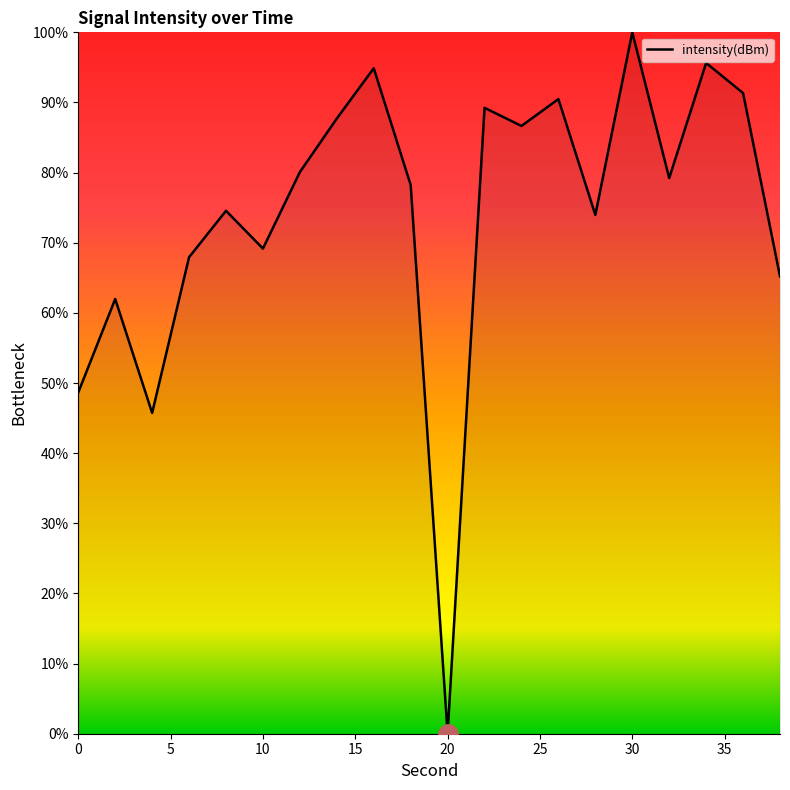

What is the difference between the maximum and minimum values?

100.0